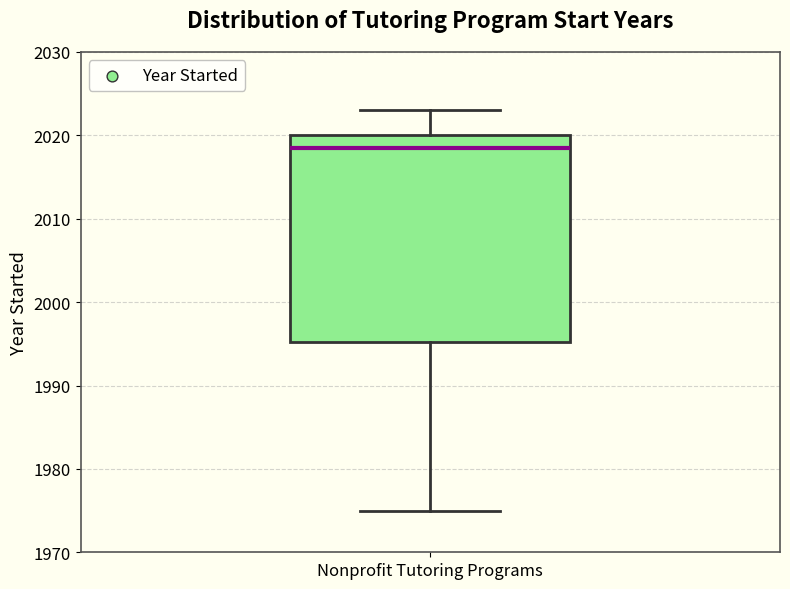

Where is the upper edge of the box for Nonprofit Tutoring Programs on the y-axis? The values are not printed on the chart, so give them approximately, as read against the axis.

2020